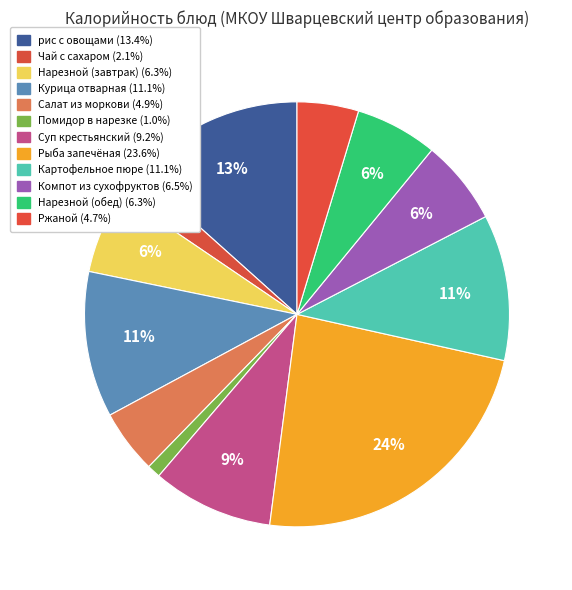

What percentage is the Рыба запечёная slice, to the nearest percent?

24%